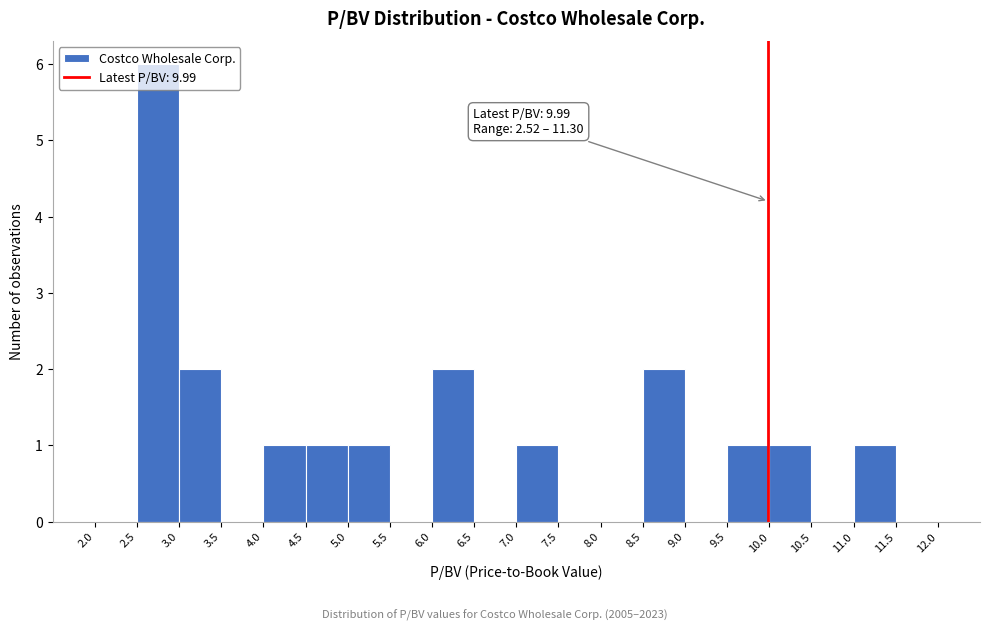

Which range on the x-axis has the tallest bar?

2.5 to 3.0